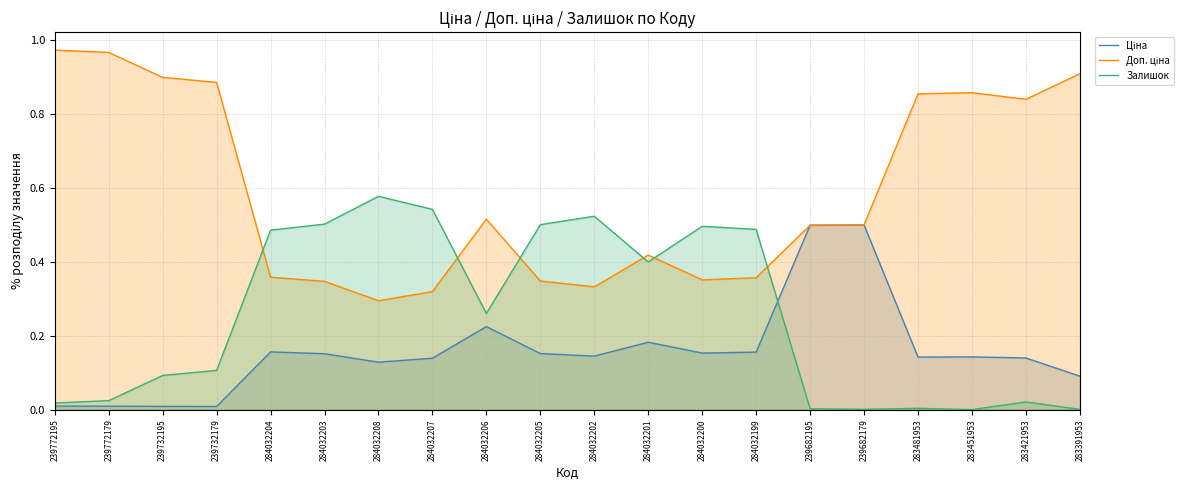

True or false: Ціна has a value of 0.1 at 284032207.

True